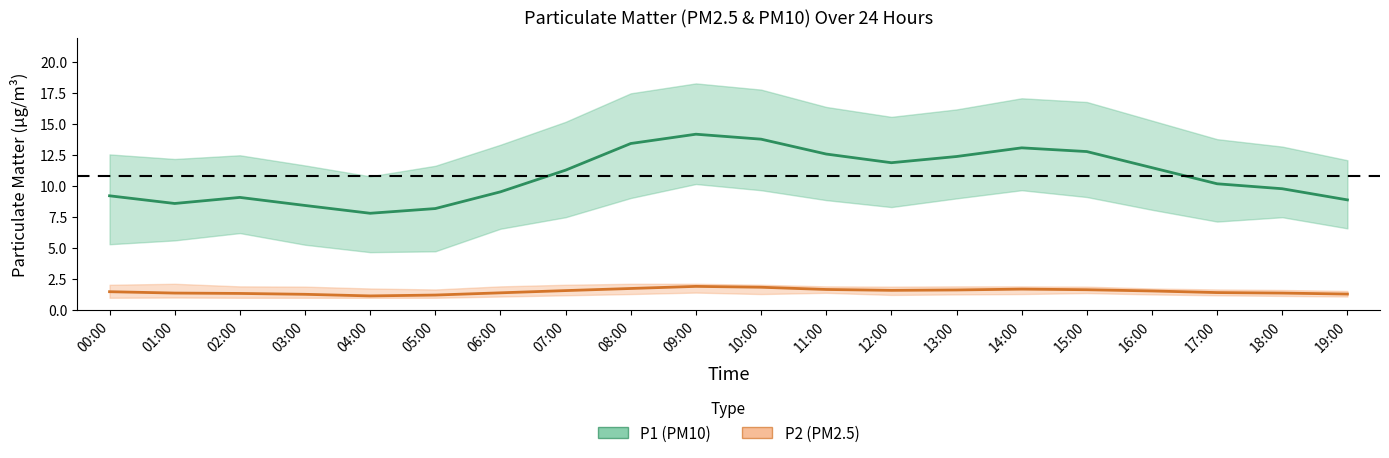

What position from the left is 04:00?

5